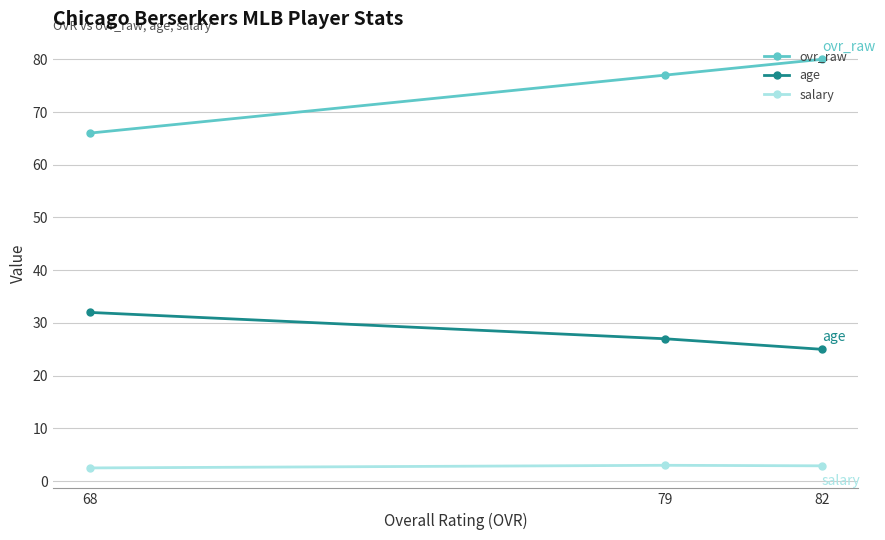

How many series are shown in this chart?

3